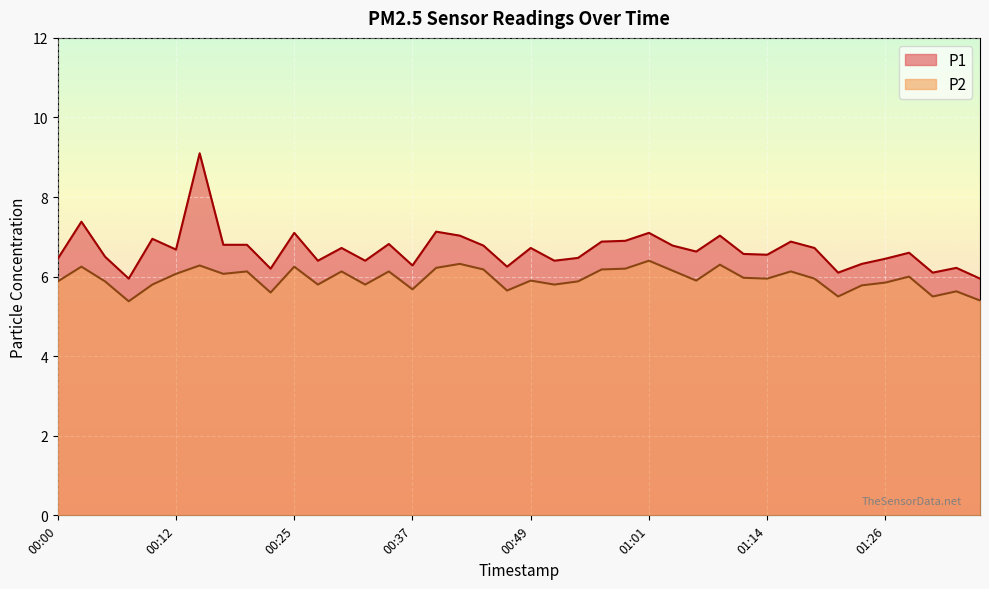

Is it true that P1 equals 3.1 at 01:06?

False